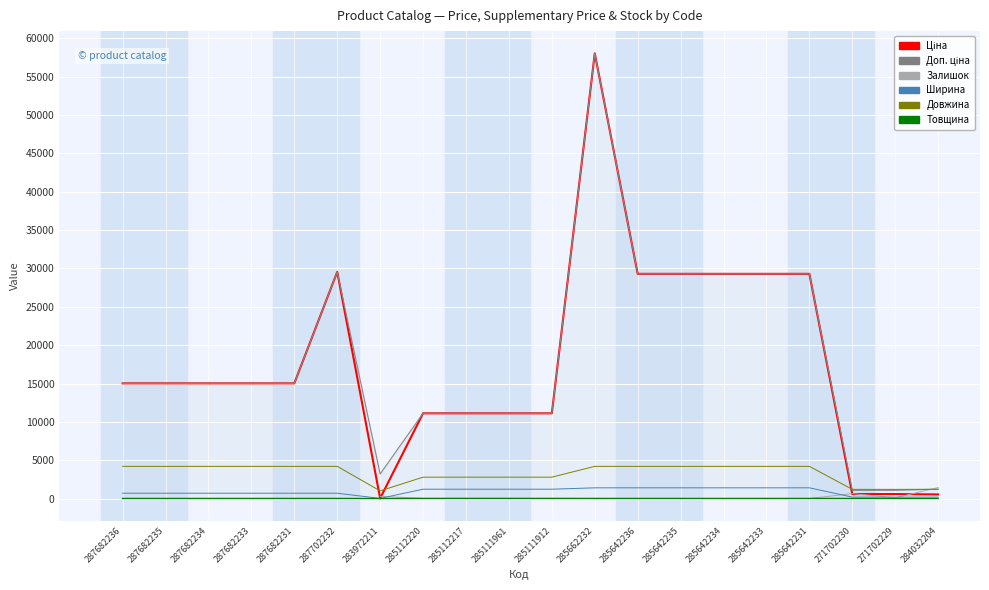

True or false: Ширина has more than 2 points higher than both neighbors.

False